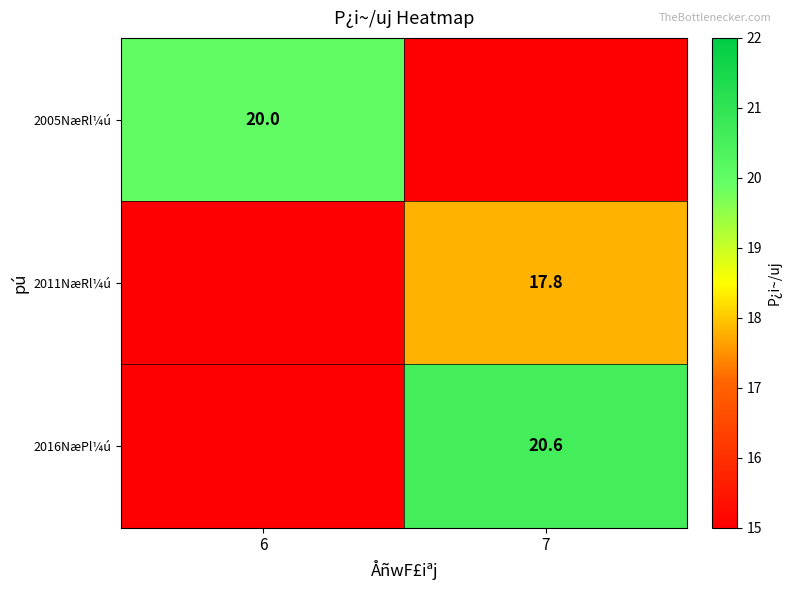

Is it true that 2016NæPl¼ú equals 33.9 at 7?

False